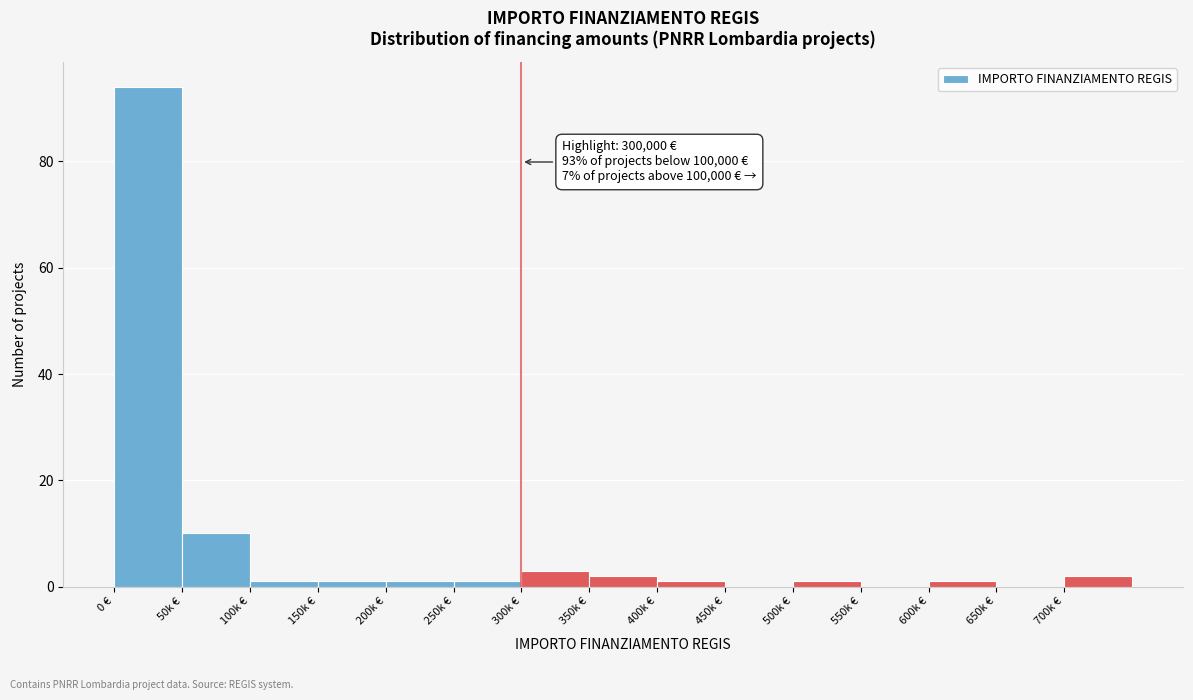

Reading right to left, what are all the values shown in this chart?

700k €=2	650k €=0	600k €=1	550k €=0	500k €=1	450k €=0	400k €=1	350k €=2	300k €=3	250k €=1	200k €=1	150k €=1	100k €=1	50k €=10	0 €=94